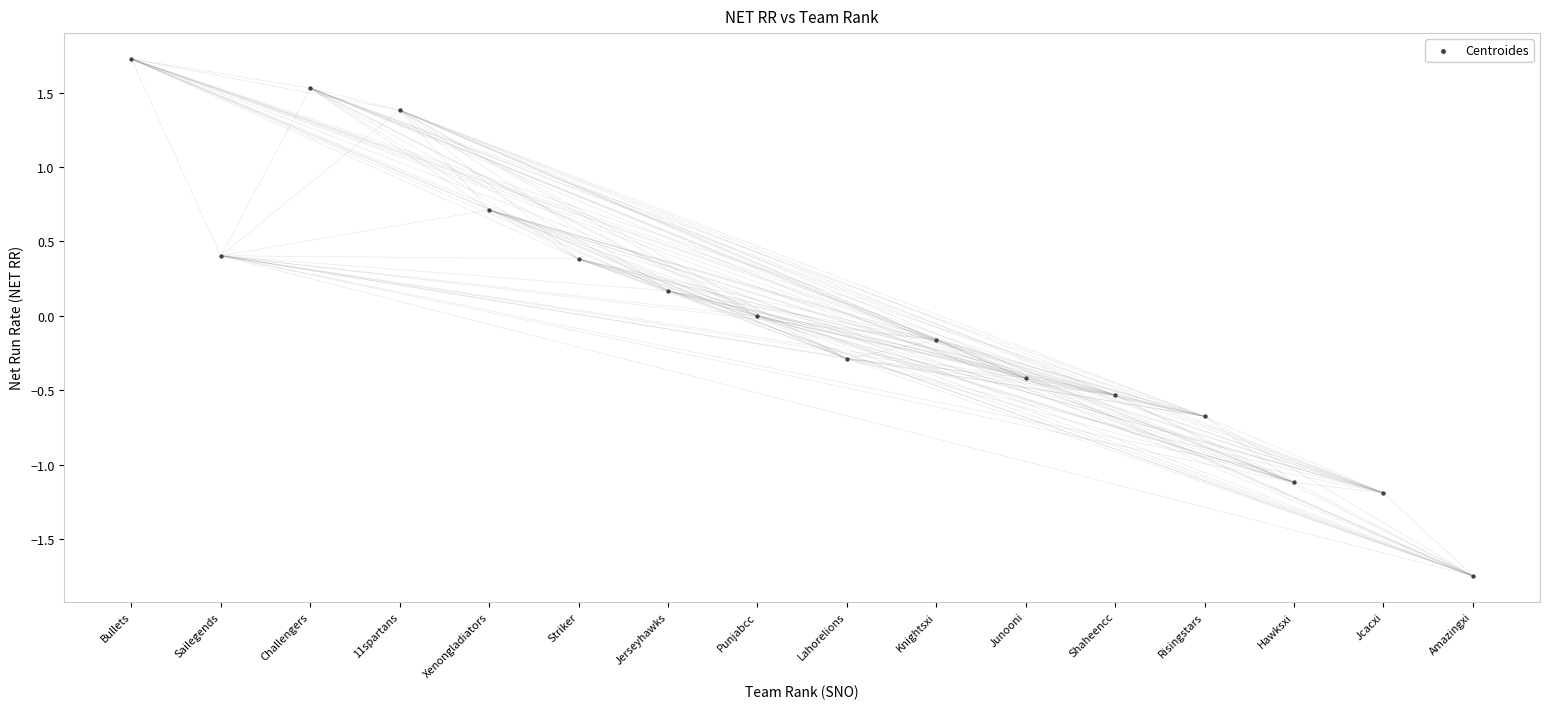

What is the range of Y values (max minus min)?

3.5